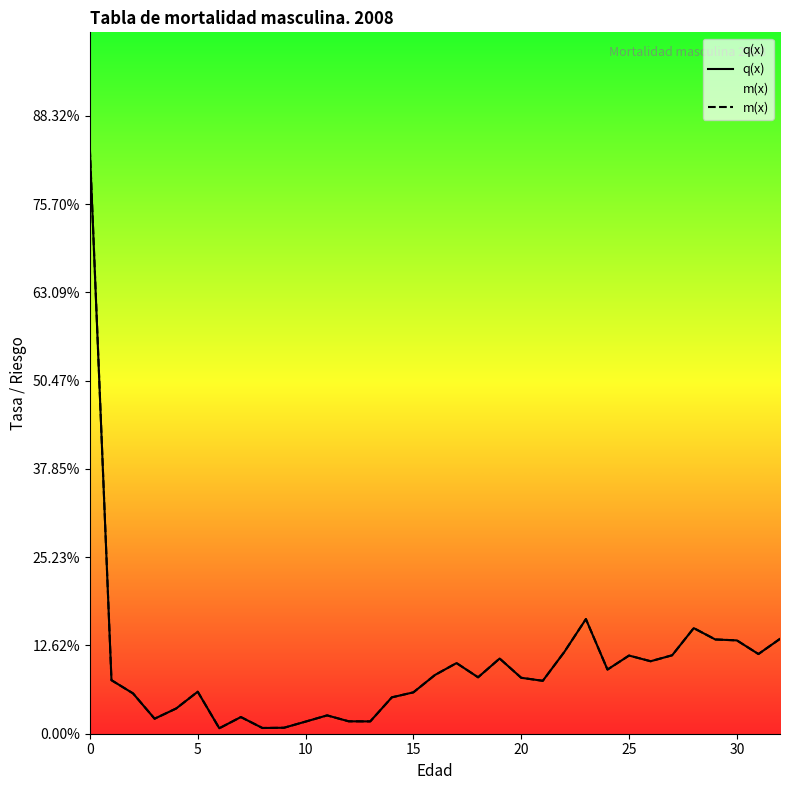

Between 16 and 19, which series saw the biggest shift?

m(x)